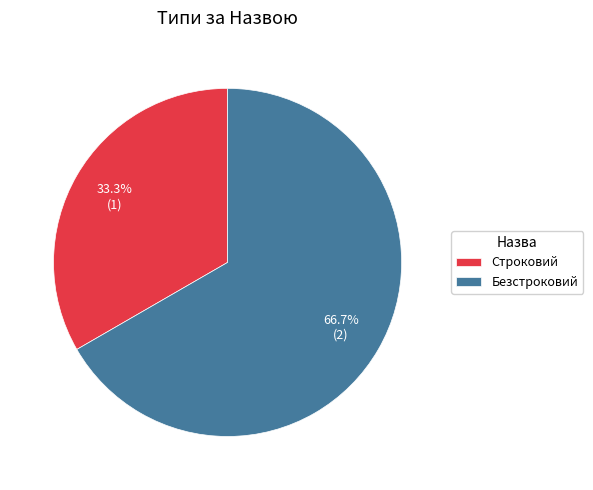

Between Безстроковий and Строковий, which is larger?

Безстроковий